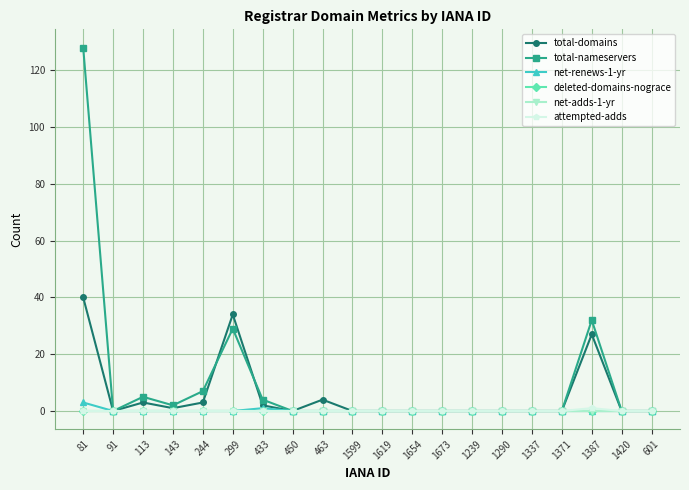

Reading left to right, list all the values displayed in this chart.

total-domains: 40	0	3	1	3	34	2	0	4	0	0	0	0	0	0	0	0	27	0	0
total-nameservers: 128	0	5	2	7	29	4	0	0	0	0	0	0	0	0	0	0	32	0	0
net-renews-1-yr: 3	0	0	0	0	0	1	0	0	0	0	0	0	0	0	0	0	0	0	0
deleted-domains-nograce: 0	0	0	0	0	0	0	0	0	0	0	0	0	0	0	0	0	0	0	0
net-adds-1-yr: 0	0	0	0	0	0	0	0	0	0	0	0	0	0	0	0	0	0	0	0
attempted-adds: 0	0	0	0	0	0	0	0	0	0	0	0	0	0	0	0	0	1	0	0